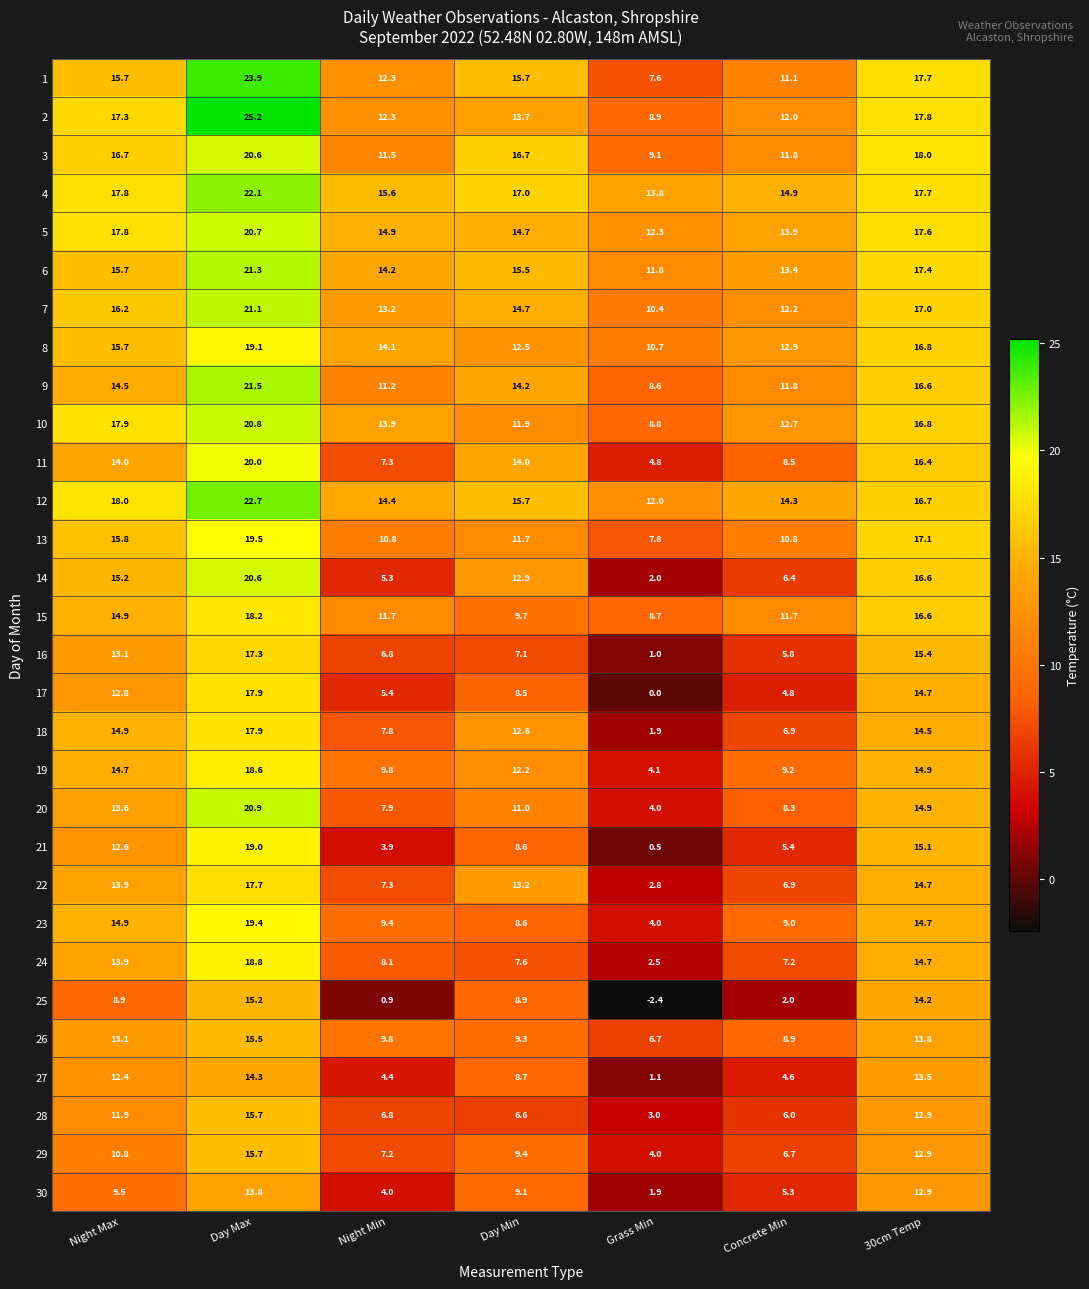

Which category has the lowest value across all series?

Grass Min